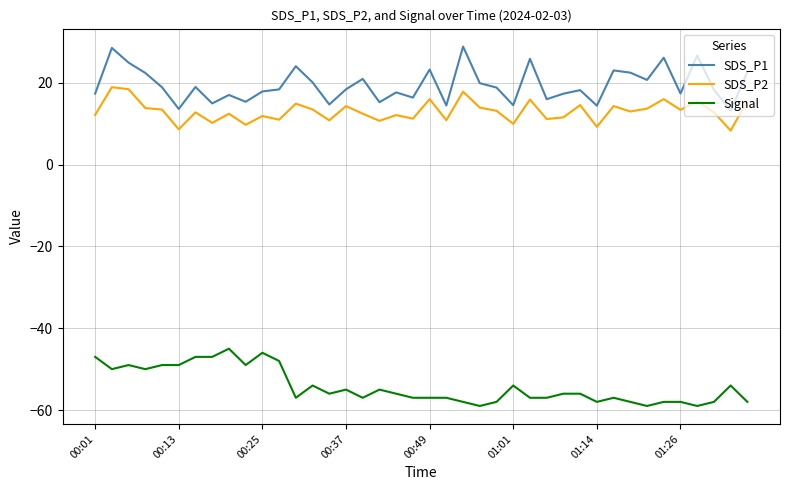

What is the sum of all SDS_P1 values?

777.8